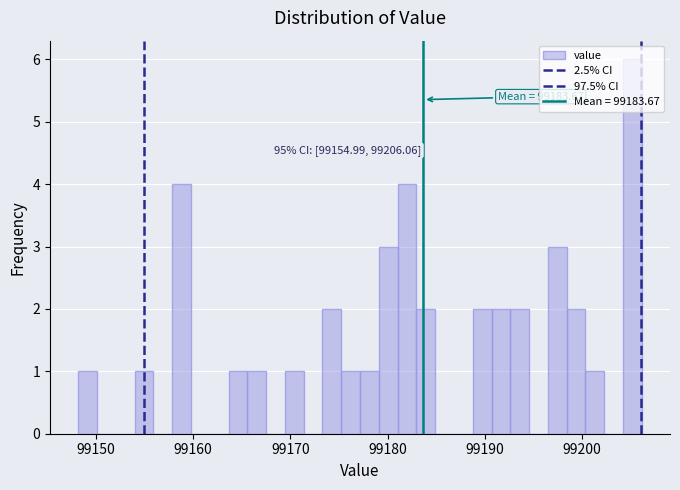

Around what value on the x-axis is the tallest bar? Give the approximate position of its centre, as read against the axis.

99205